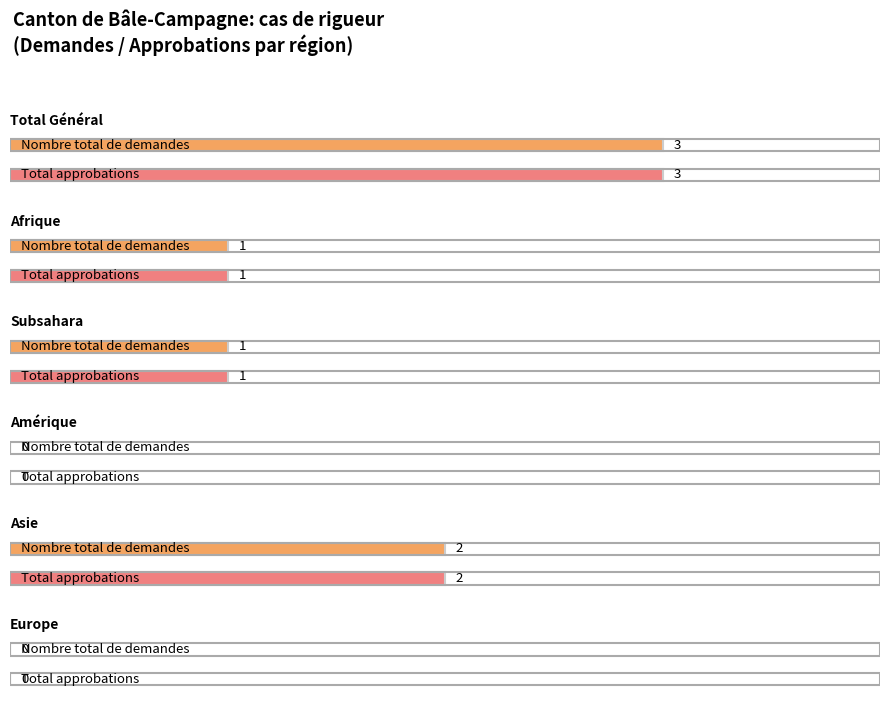

Which series has the largest total across all categories?

Nombre total de demandes